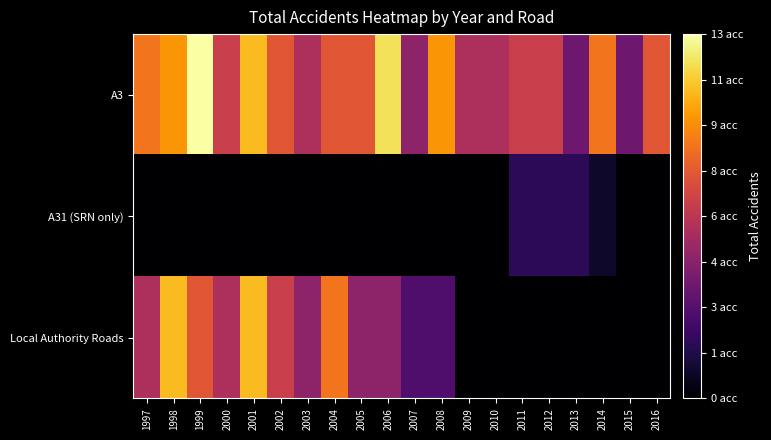

Reading left to right, transcribe all the data shown in this chart.

A3: 1997=9	1998=10	1999=13	2000=7	2001=11	2002=8	2003=6	2004=8	2005=8	2006=12	2007=5	2008=10	2009=6	2010=6	2011=7	2012=7	2013=4	2014=9	2015=4	2016=8
A31 (SRN only): 1997=0	1998=0	1999=0	2000=0	2001=0	2002=0	2003=0	2004=0	2005=0	2006=0	2007=0	2008=0	2009=0	2010=0	2011=2	2012=2	2013=2	2014=1	2015=0	2016=0
Local Authority Roads: 1997=6	1998=11	1999=8	2000=6	2001=11	2002=7	2003=5	2004=9	2005=5	2006=5	2007=3	2008=3	2009=0	2010=0	2011=0	2012=0	2013=0	2014=0	2015=0	2016=0